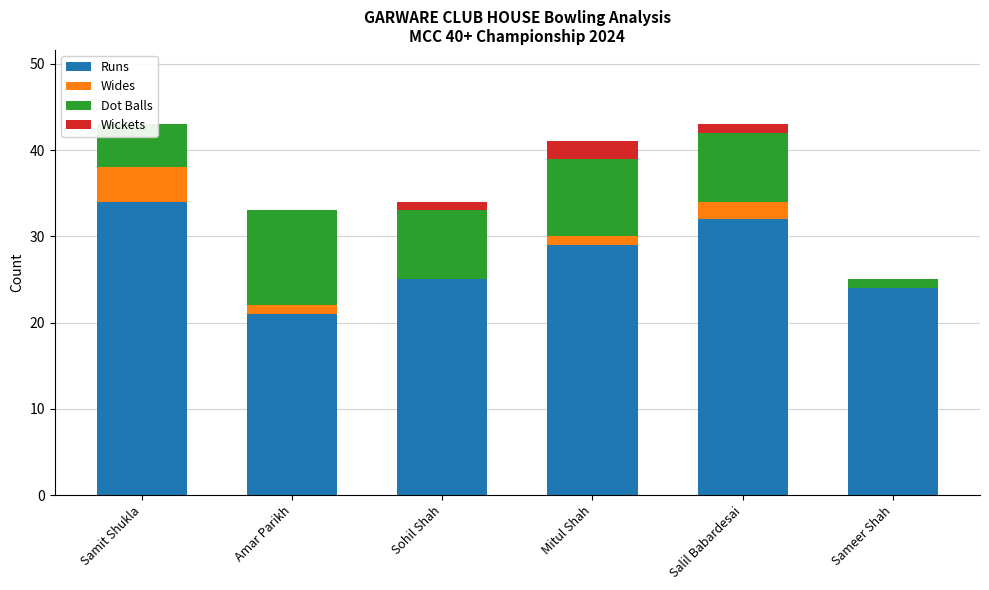

What is the value of the Dot Balls bar at the 5th from the left?

8